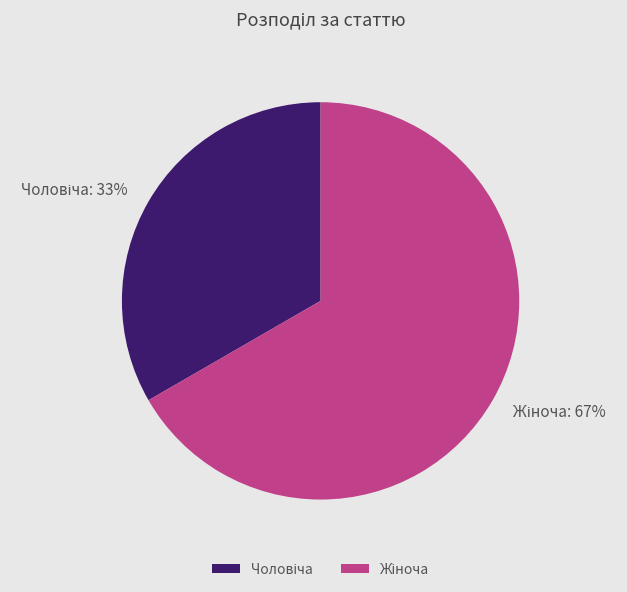

Does any single category account for the majority?

Yes